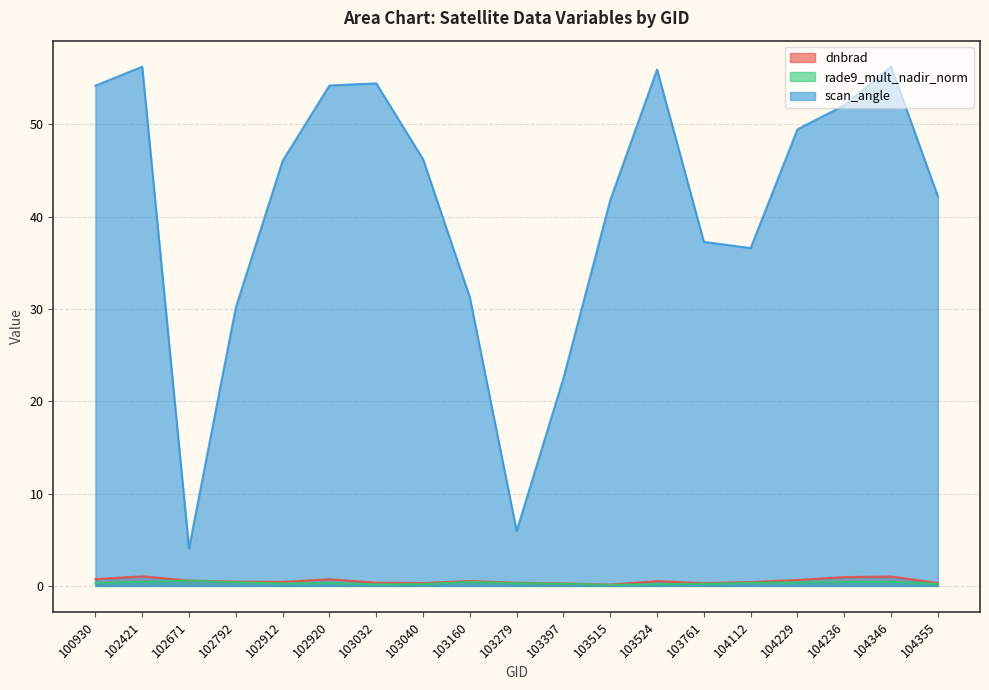

At how many categories does at least one series exceed 24?

16